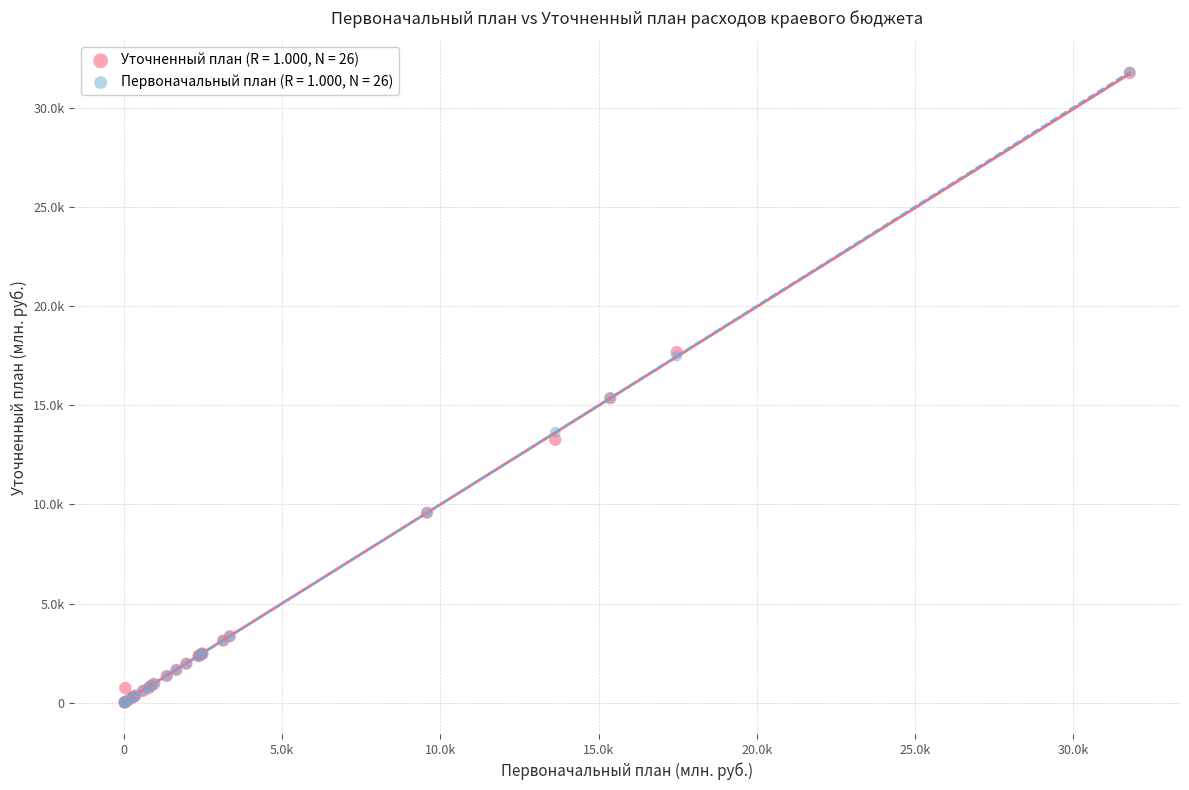

What are all the series names shown in the legend?

Уточненный план (R = 1.000, N = 26), Первоначальный план (R = 1.000, N = 26)